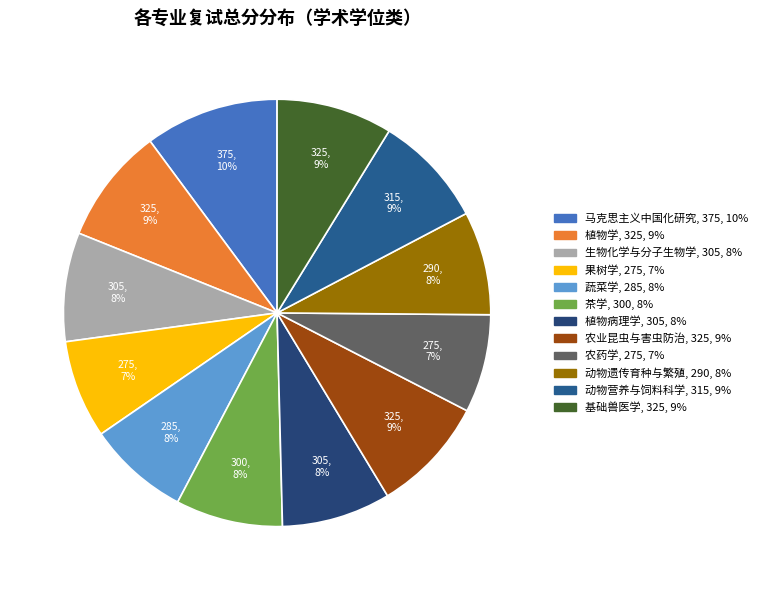

Count the number of slices in the pie.

12